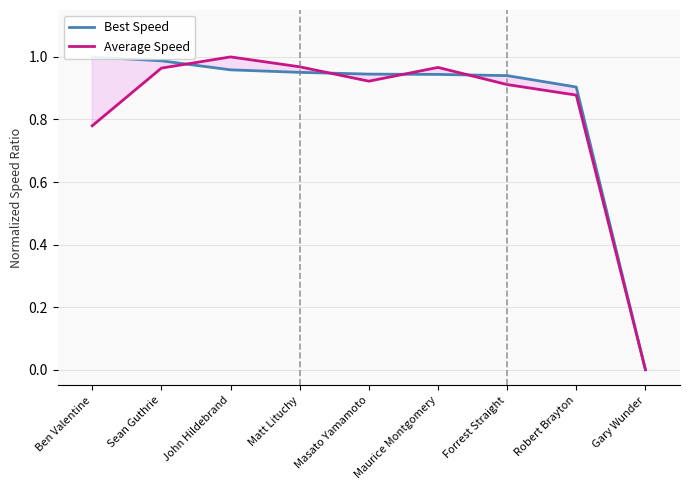

Rank the series by their maximum value, from highest to lowest.

Best Speed, Average Speed